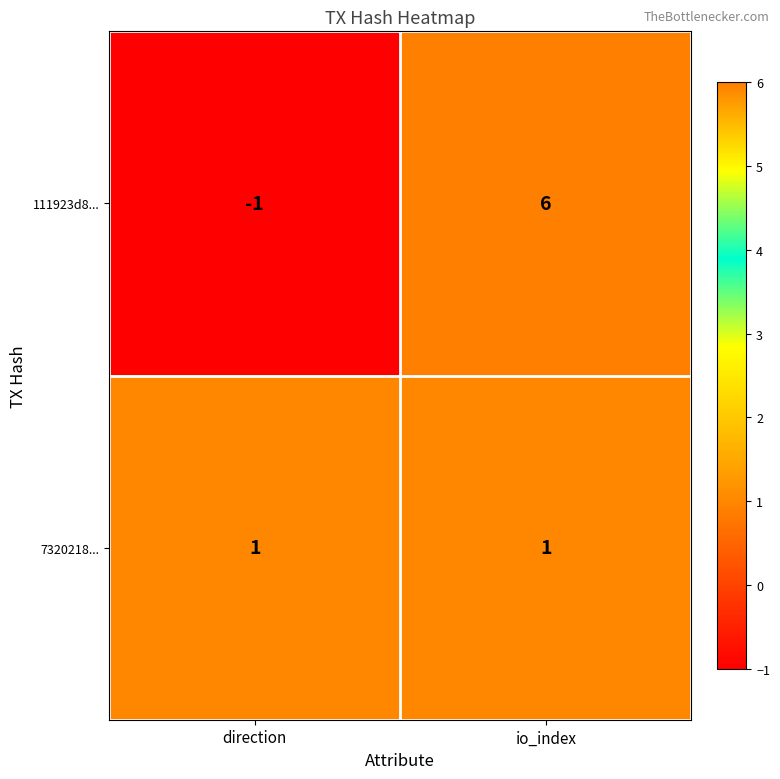

Is it true that 7320218... equals 1 at io_index?

True